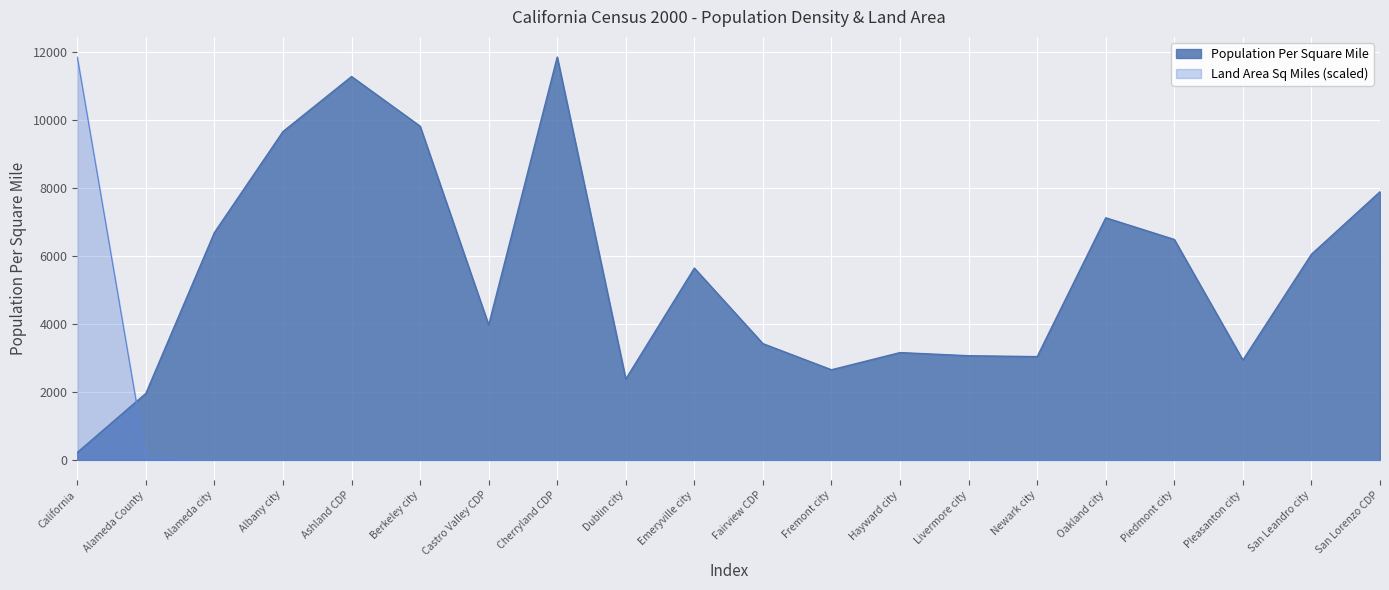

What are all the series names shown in the legend?

Population Per Square Mile, Land Area Sq Miles (scaled)